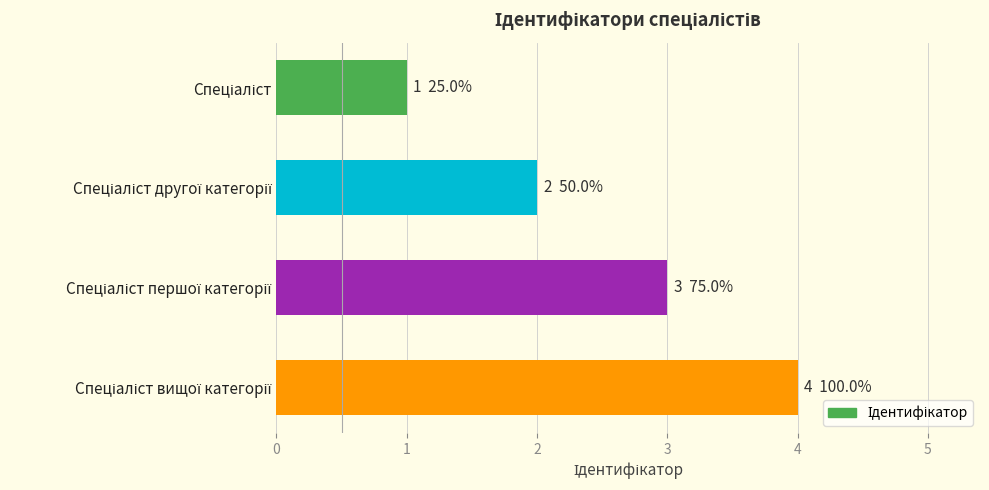

What is the sum of all values?

10